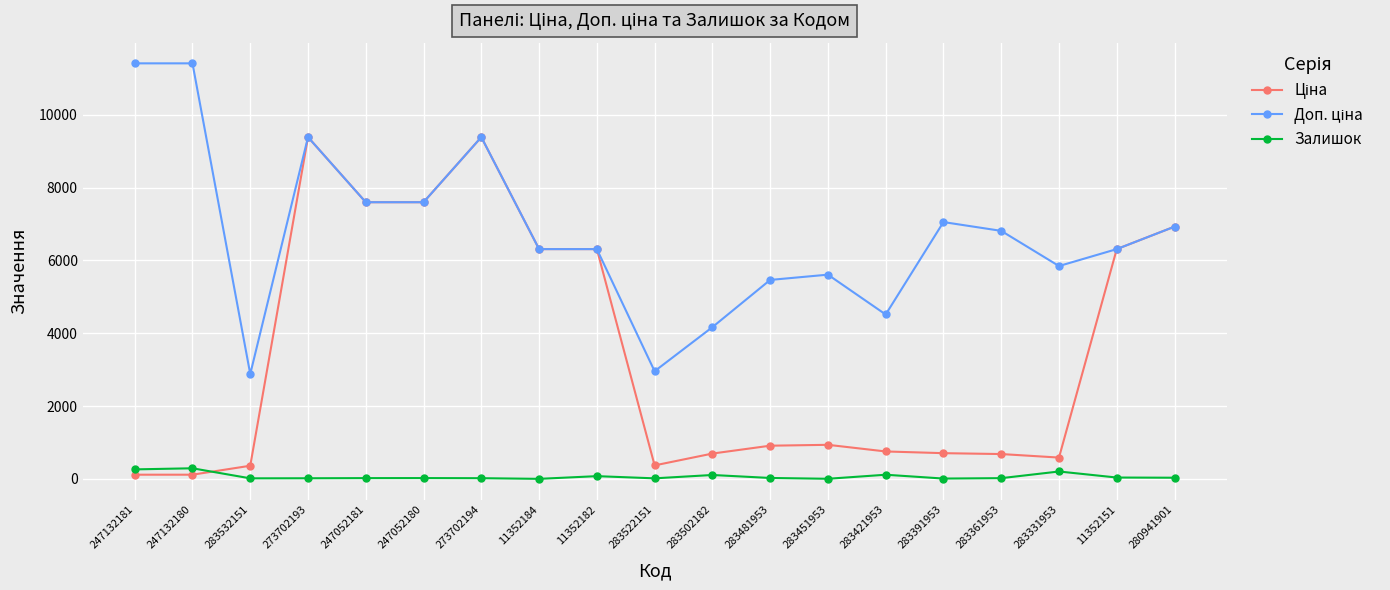

What is the greatest value displayed?

11410.0